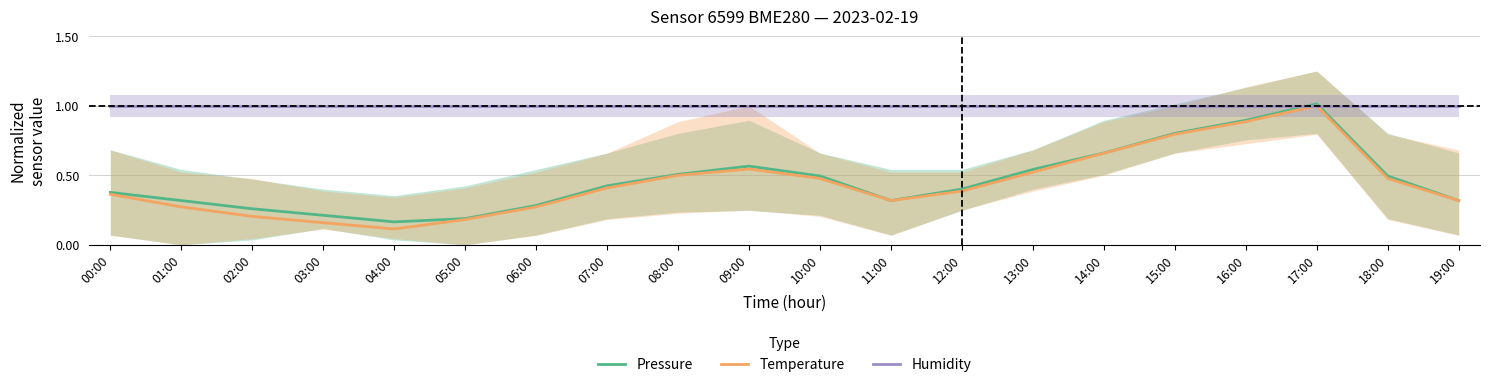

How many intersections are there between Pressure and Humidity?

2